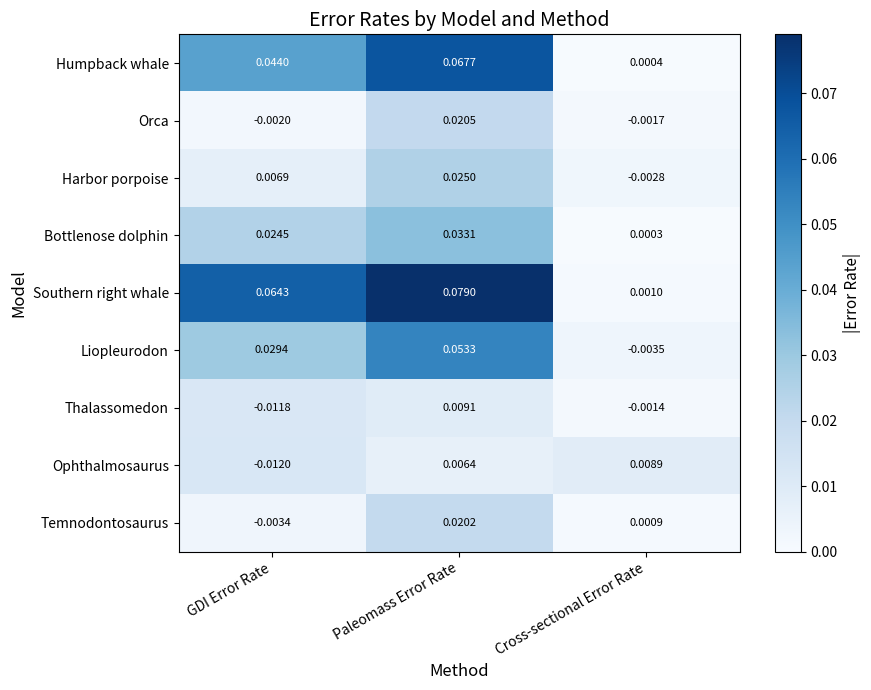

At GDI Error Rate, list the series in order from largest to smallest.

Southern right whale, Humpback whale, Liopleurodon, Bottlenose dolphin, Ophthalmosaurus, Thalassomedon, Harbor porpoise, Temnodontosaurus, Orca